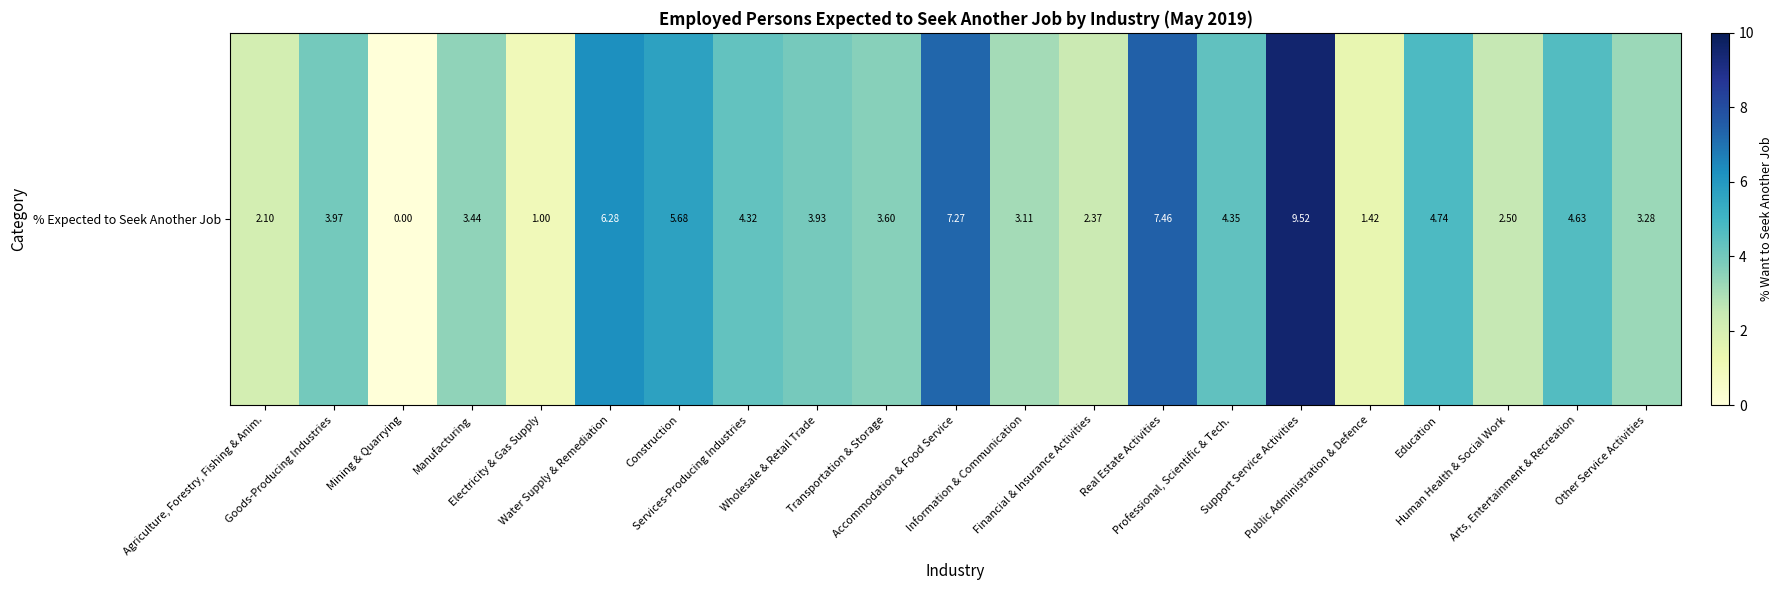

Rank the categories by value from highest to lowest.

Support Service Activities, Real Estate Activities, Accommodation & Food Service, Water Supply & Remediation, Construction, Education, Arts, Entertainment & Recreation, Professional, Scientific & Tech., Services-Producing Industries, Goods-Producing Industries, Wholesale & Retail Trade, Transportation & Storage, Manufacturing, Other Service Activities, Information & Communication, Human Health & Social Work, Financial & Insurance Activities, Agriculture, Forestry, Fishing & Anim., Public Administration & Defence, Electricity & Gas Supply, Mining & Quarrying